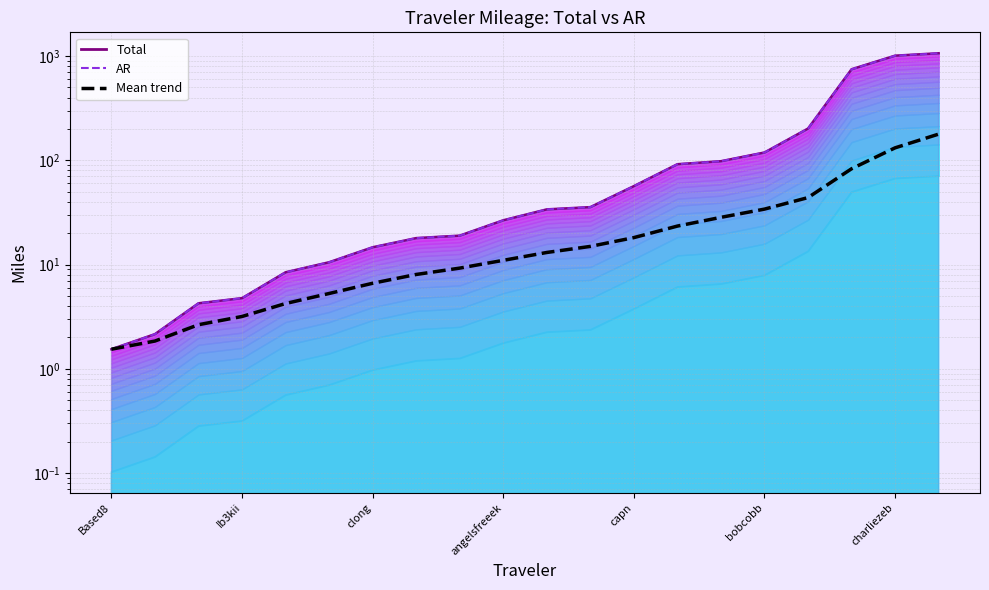

What is the difference between the Total (line) values at 14 and Ib3kii?

95.9